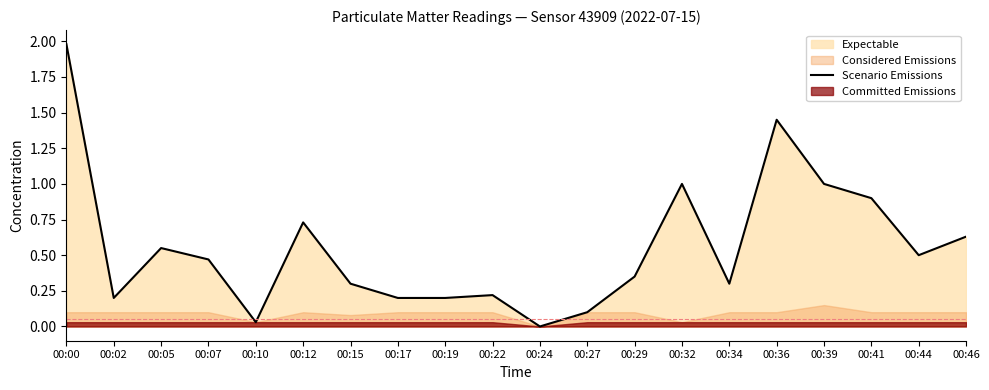

Does the chart have visible grid lines?

No